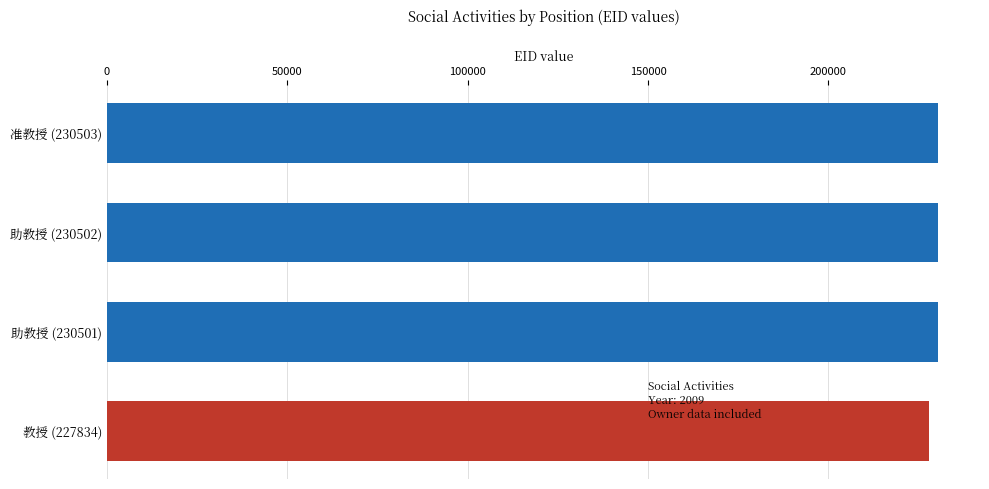

What is the ratio of the value at 教授 (227834) to the value at 助教授 (230502)?

1.0